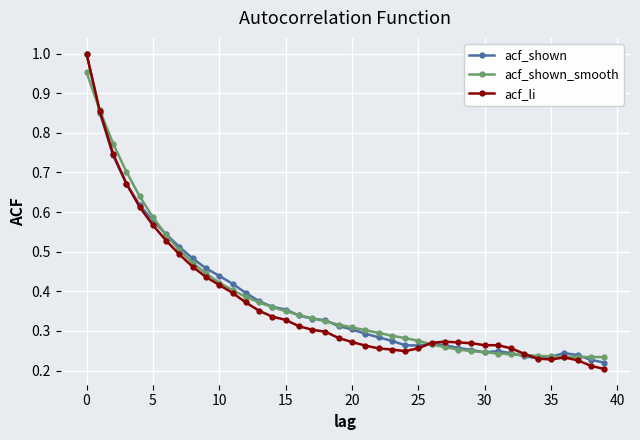

Which series has the largest range (max minus min)?

acf_li